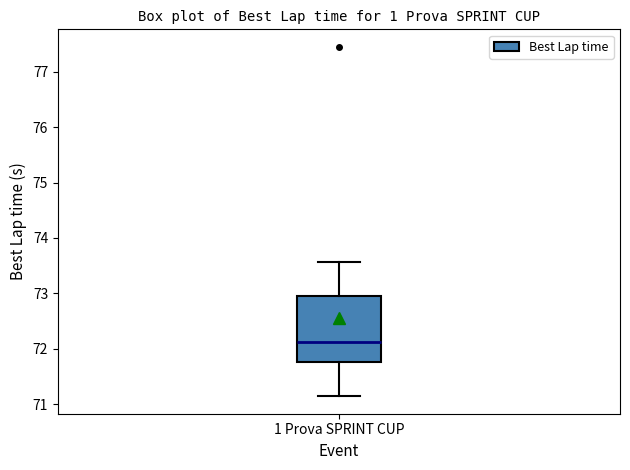

Transcribe this box plot: give where the median line is, the range the box spans, and where the two whiskers end, as read against the y-axis. The values are not printed on the chart, so give them approximately, as read against the axis.

median 72.1, box 71.8 to 72.9, whiskers 71.1 to 73.6